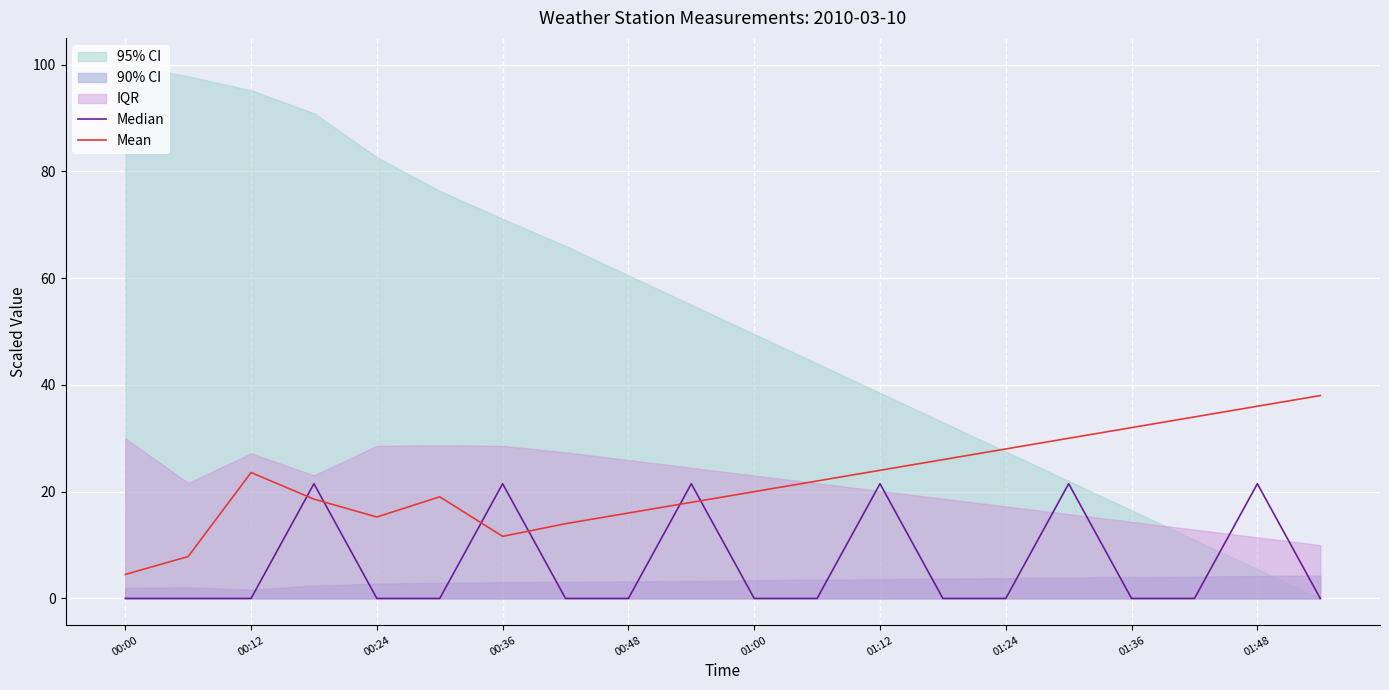

True or false: Median has a value of 0.0 at 00:00.

True